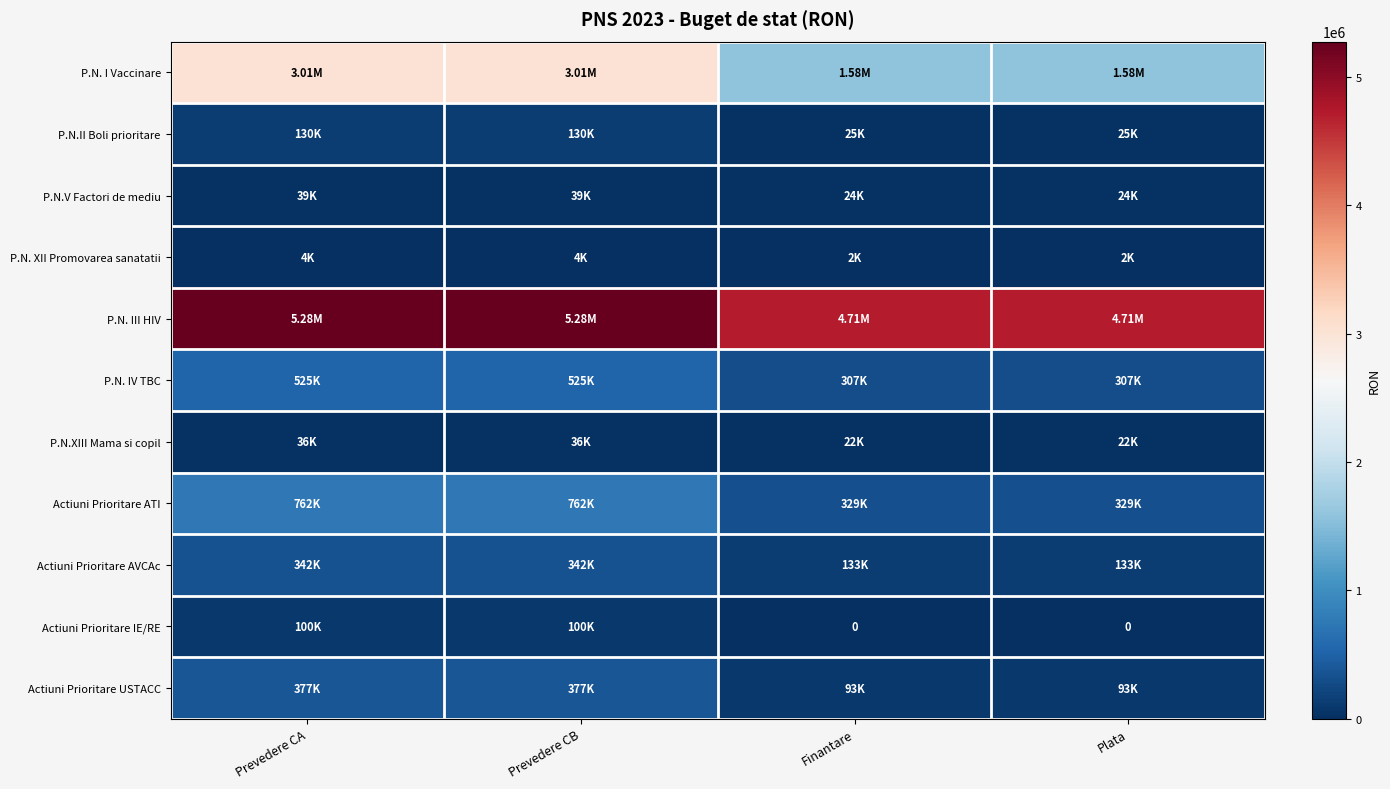

What is the highest value of the P.N. III HIV series?

5276000